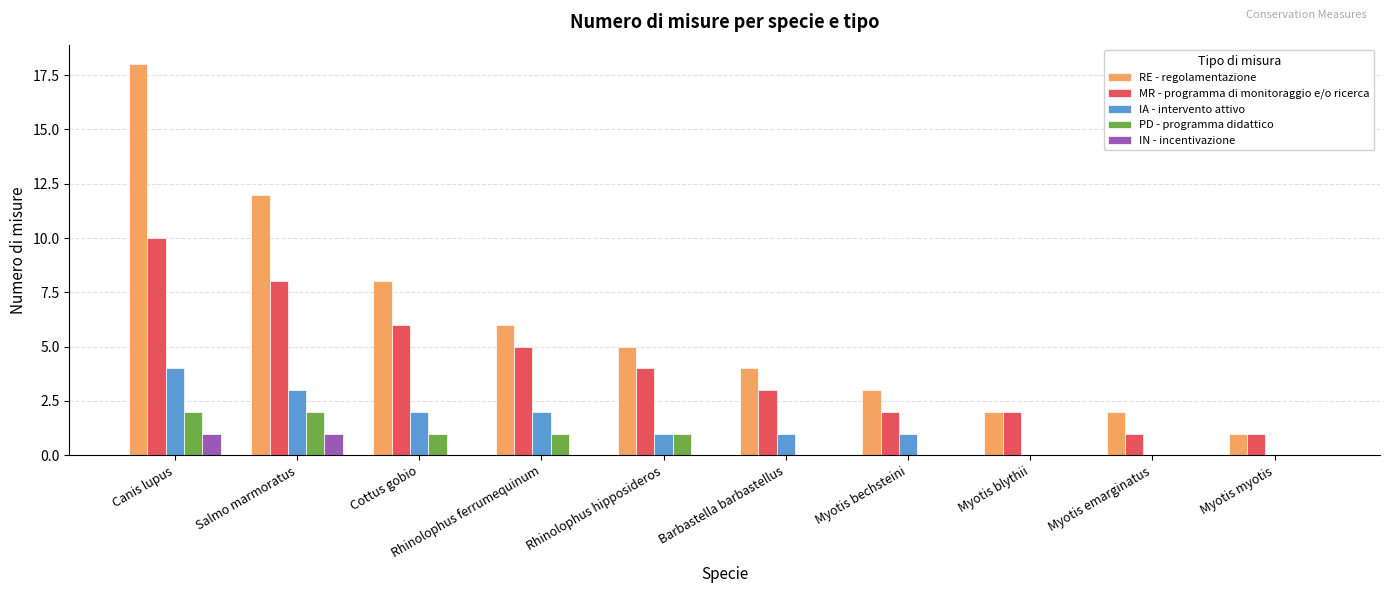

What is the greatest value displayed?

18